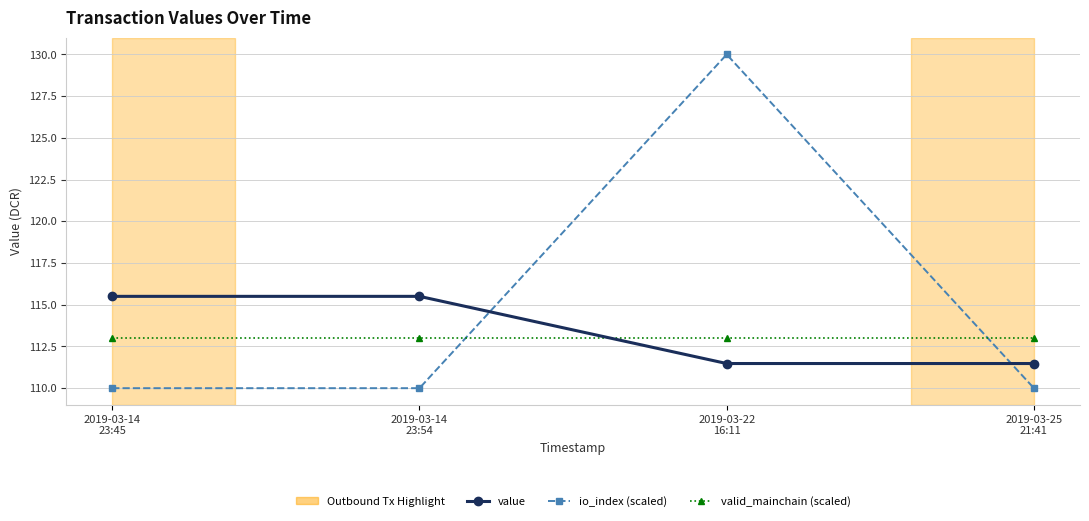

At which label does value first exceed 115?

2019-03-14
23:45